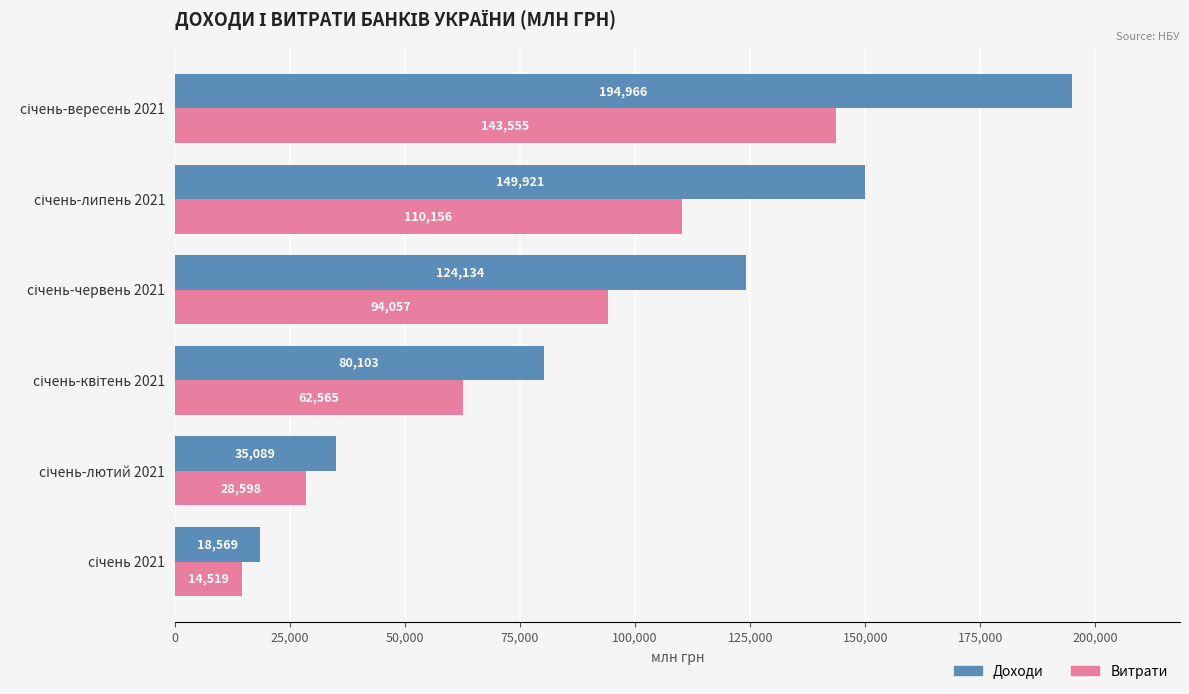

Rank the series by their average value, from lowest to highest.

Витрати, Доходи